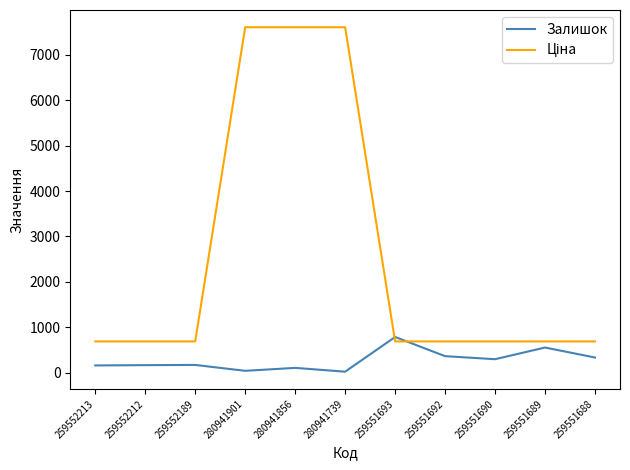

Does the chart display data point markers on the line(s)?

No